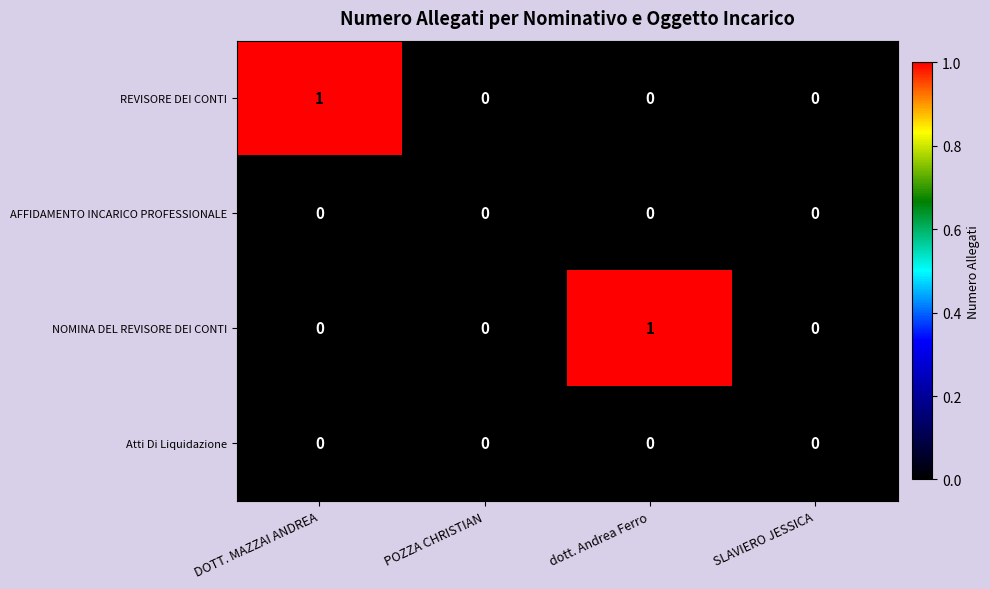

The REVISORE DEI CONTI series shows -1 at dott. Andrea Ferro. True or false?

False